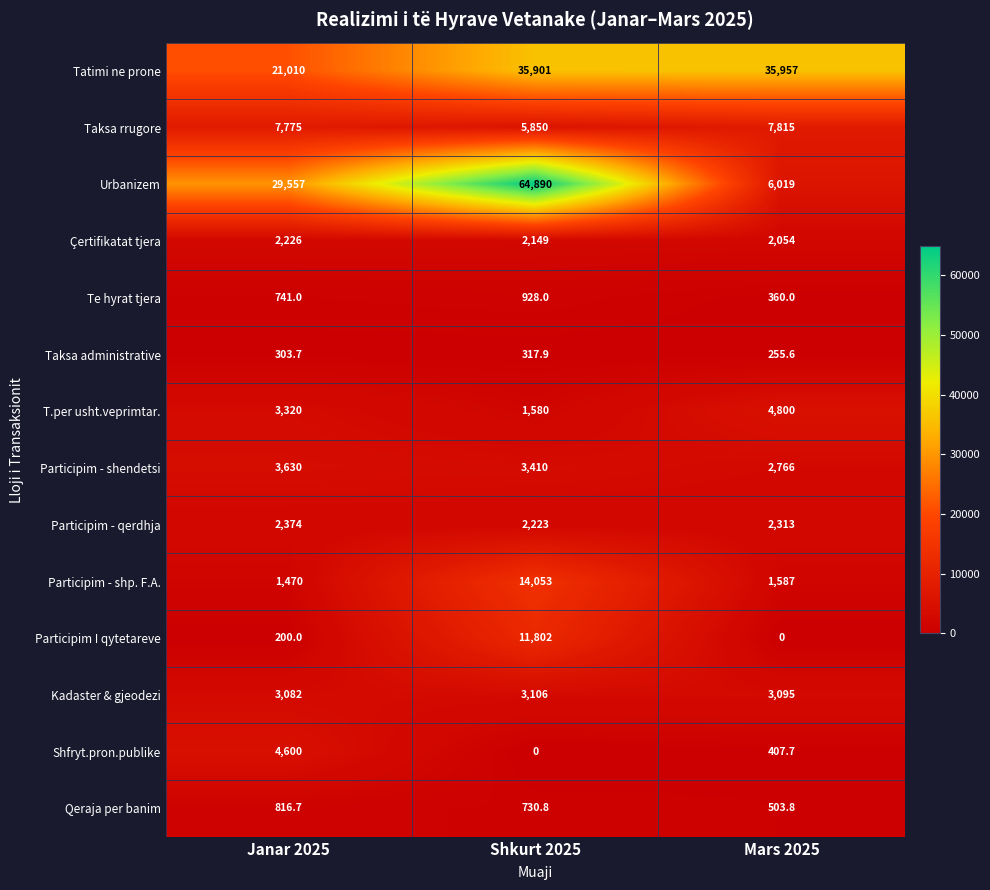

The value of Participim I qytetareve at Janar 2025 is 64.3. True or false?

False